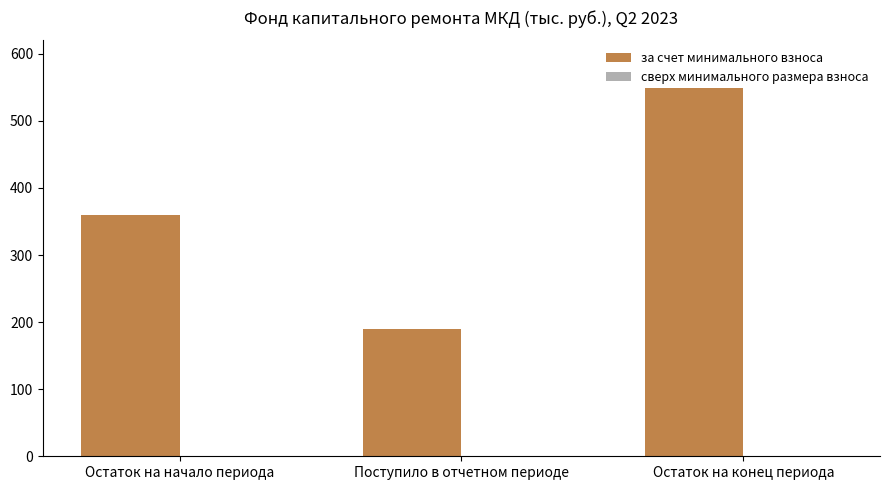

Approximately how many times larger is the value at Остаток на конец периода compared to Поступило в отчетном периоде?

2.9